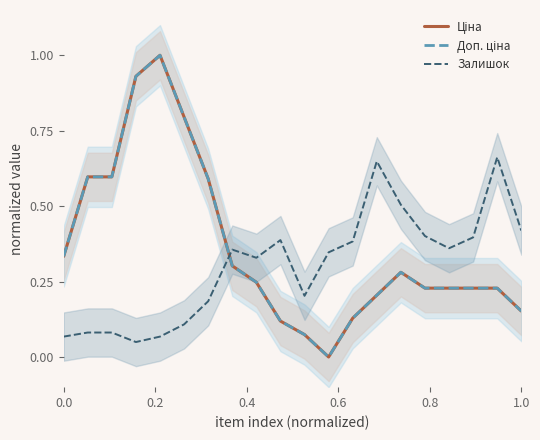

Reading left to right, what are all the values shown in this chart?

Ціна: 0.3	0.6	0.6	0.9	1.0	0.8	0.6	0.3	0.2	0.1	0.1	0.0	0.1	0.2	0.3	0.2	0.2	0.2	0.2	0.2
Доп. ціна: 0.3	0.6	0.6	0.9	1.0	0.8	0.6	0.3	0.2	0.1	0.1	0.0	0.1	0.2	0.3	0.2	0.2	0.2	0.2	0.2
Залишок: 0.1	0.1	0.1	0.0	0.1	0.1	0.2	0.4	0.3	0.4	0.2	0.3	0.4	0.6	0.5	0.4	0.4	0.4	0.7	0.4